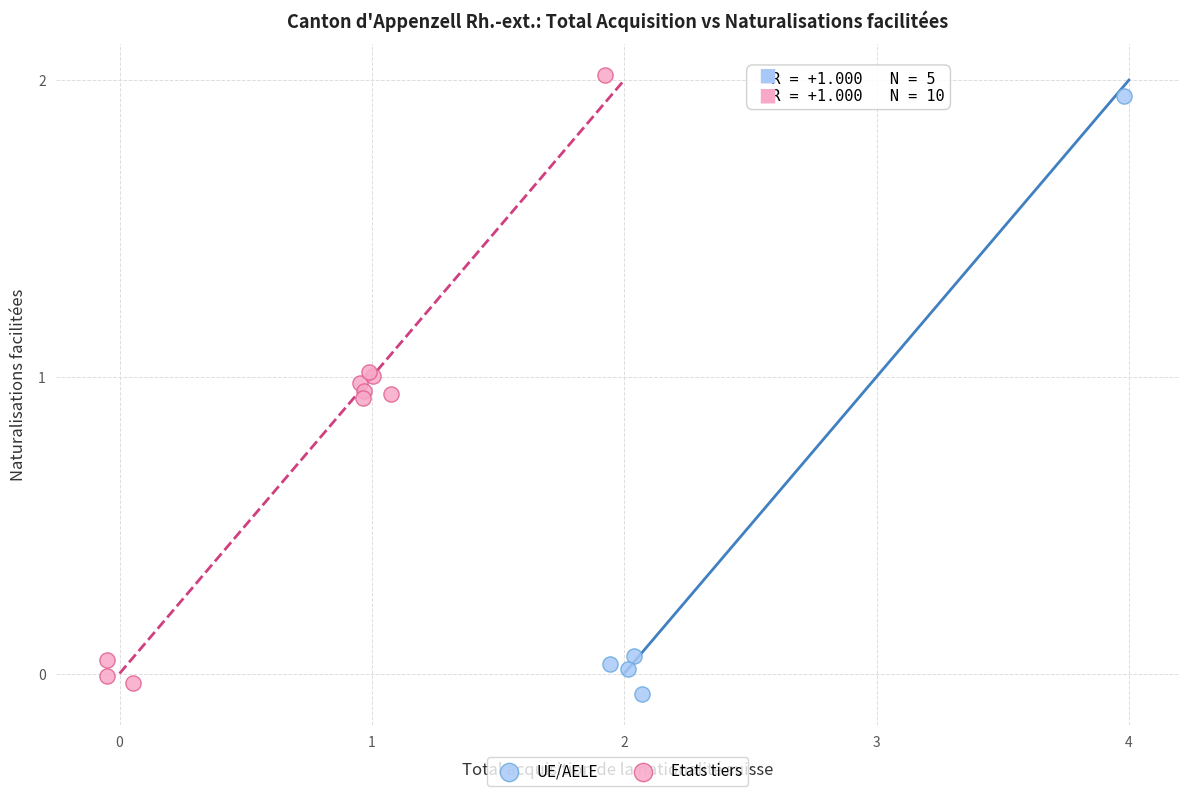

What are all the series names shown in the legend?

UE/AELE, Etats tiers